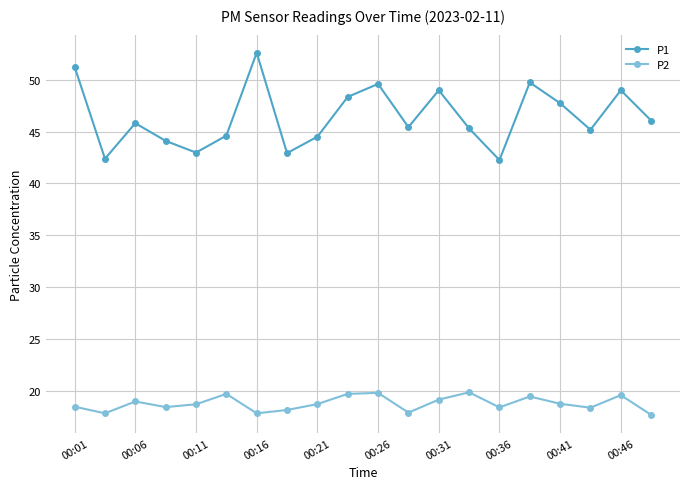

How many lines are shown in the chart?

2